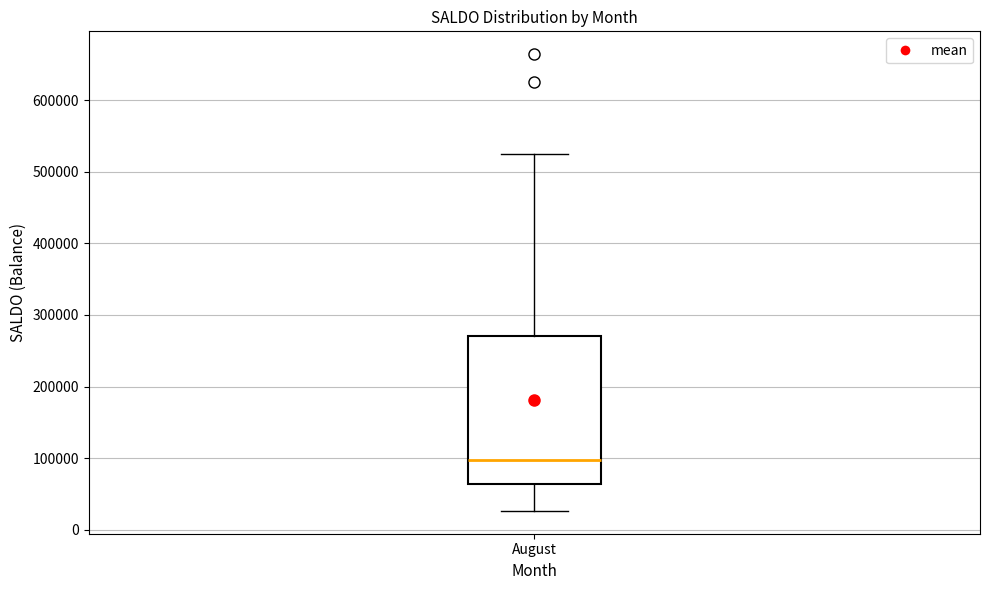

Read this box plot against the y-axis: the position of the median line, the range covered by the box, and the ends of both whiskers. The values are not printed on the chart, so give them approximately, as read against the axis.

median 100000, box 60000 to 270000, whiskers 30000 to 530000